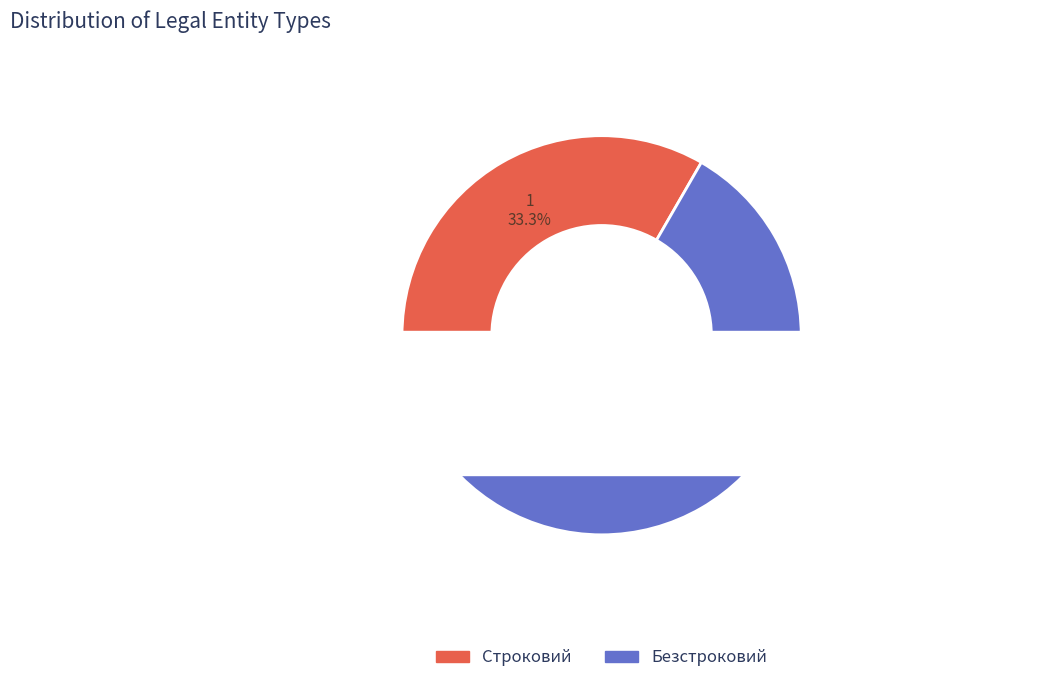

Is it true that Строковий is 24% of the pie?

False